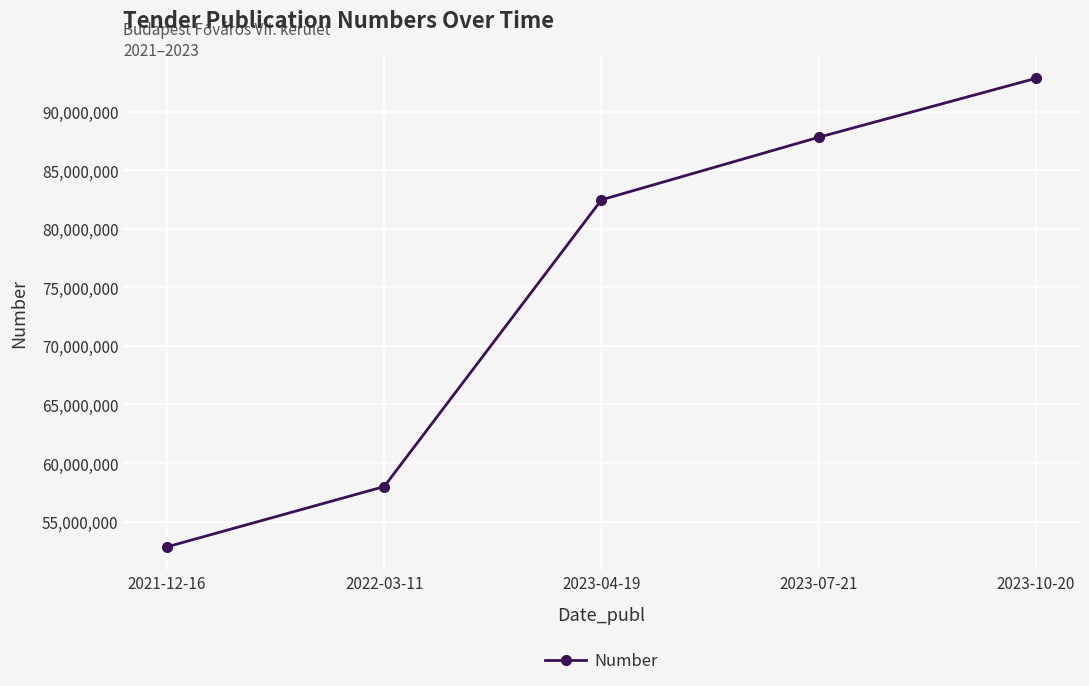

Reading left to right, what are all the values shown in this chart?

2021-12-16=52843827	2022-03-11=57991187	2023-04-19=82473326	2023-07-21=87814363	2023-10-20=92848997